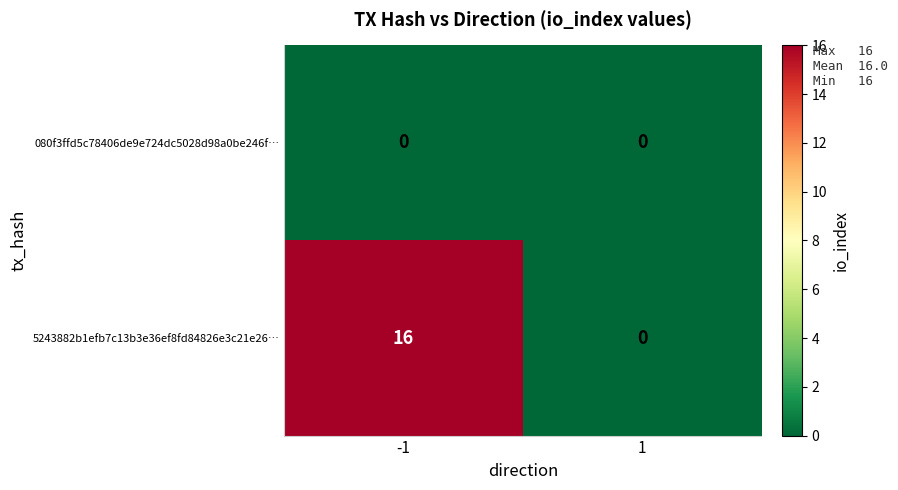

Is it true that 5243882b1efb7c13b3e36ef8fd84826e3c21e26… equals 0 at 1?

True